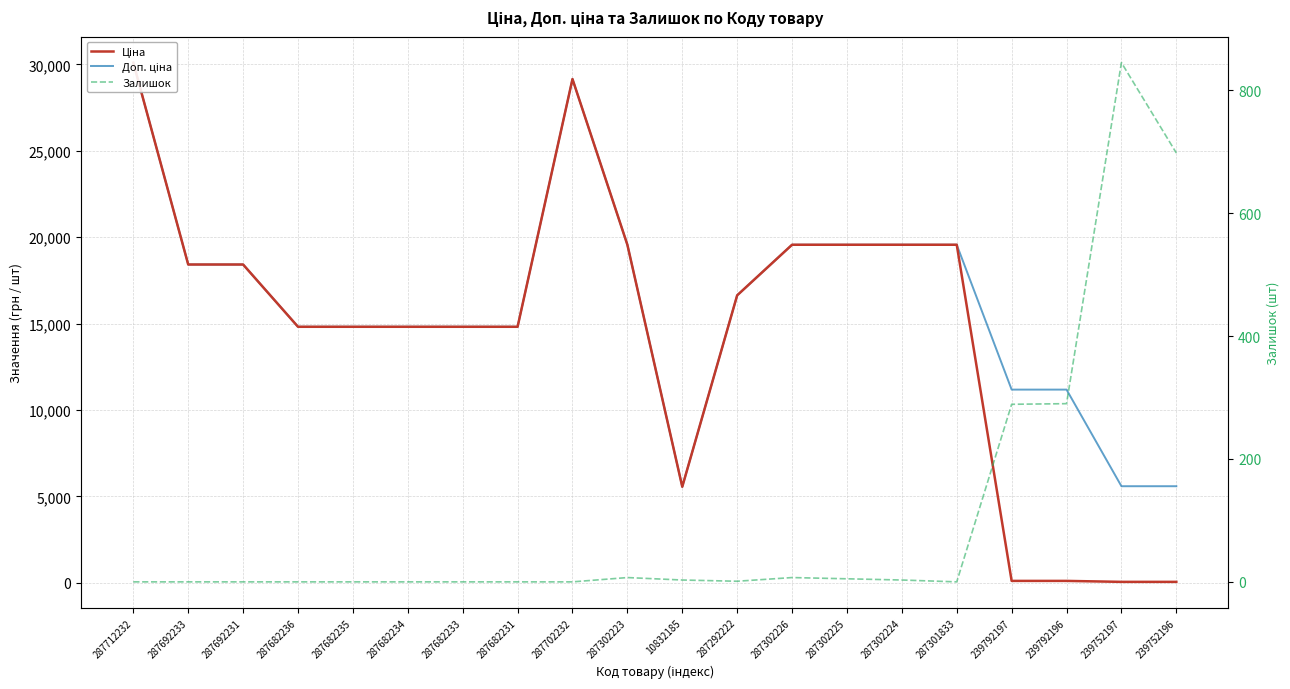

How many positive values does the Залишок series have?

10